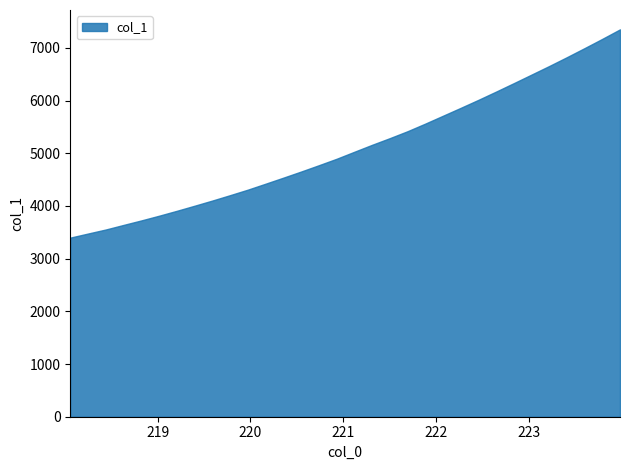

Reading right to left, list all the values displayed in this chart.

223.9802=7350.3	223.7895=7170.1	223.5987=6994.4	223.408=6822.1	223.2172=6654.3	223.0264=6491.2	222.8355=6328.8	222.6447=6168.6	222.4538=6011.7	222.263=5859.6	222.0721=5710.0	221.8812=5560.5	221.6902=5416.4	221.4993=5284.9	221.3083=5158.4	221.1174=5026.4	220.9264=4893.4	220.7354=4771.3	220.5444=4651.6	220.3533=4535.5	220.1623=4421.1	219.9712=4308.3	219.7801=4203.8	219.589=4101.6	219.3979=4003.5	219.2067=3907.0	219.0156=3813.8	218.8244=3724.6	218.6332=3639.3	218.442=3552.6	218.2508=3476.0	218.0596=3398.4